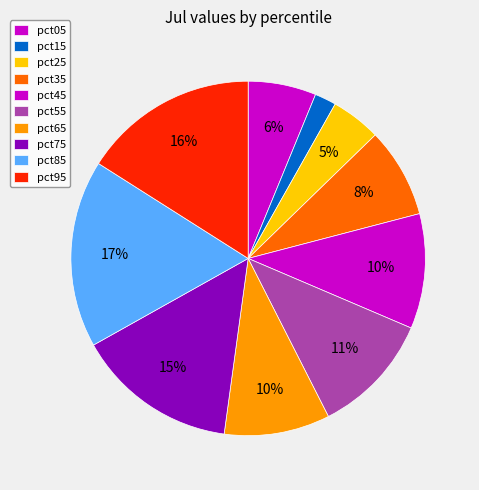

The pct65 slice represents 18% of the pie. True or false?

False